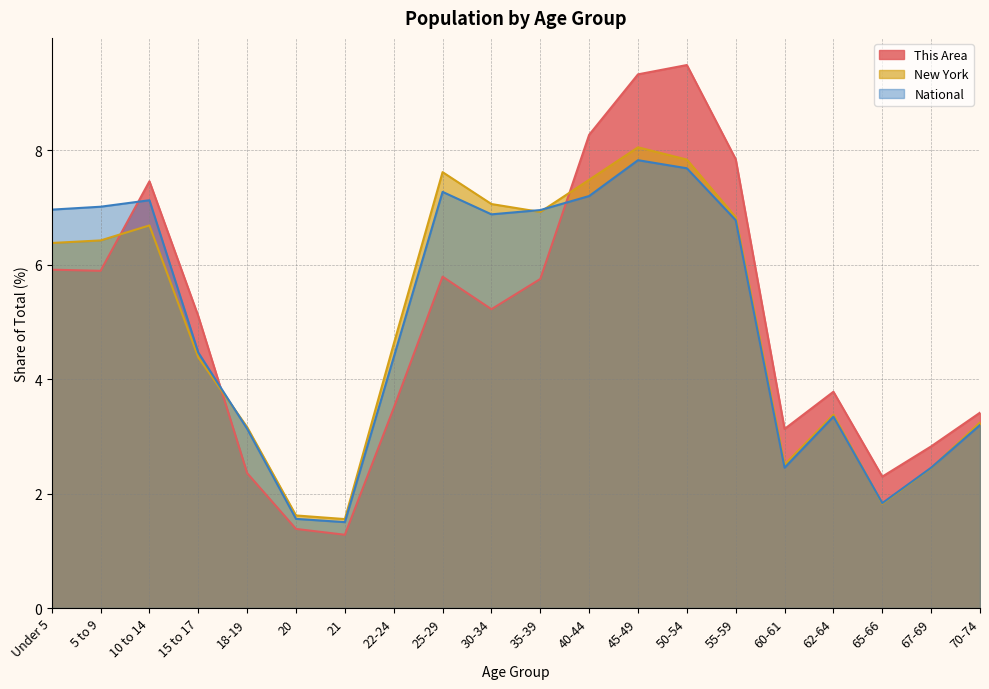

At which label does New York first exceed 6?

Under 5